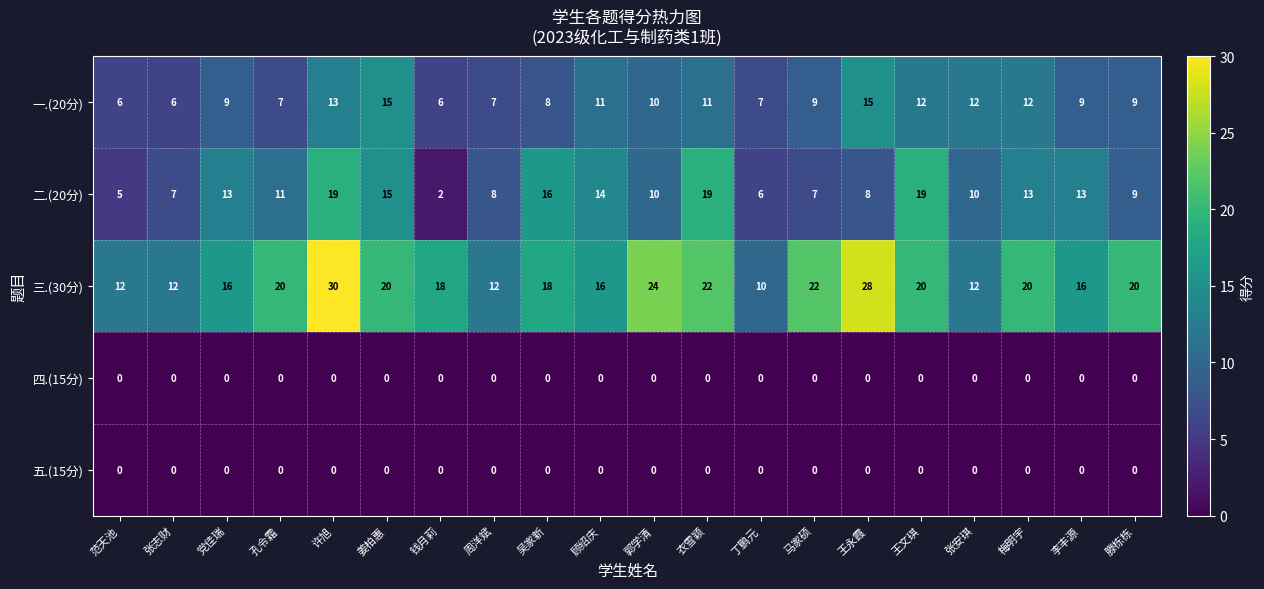

What is the total value across all series at 张志财?

25